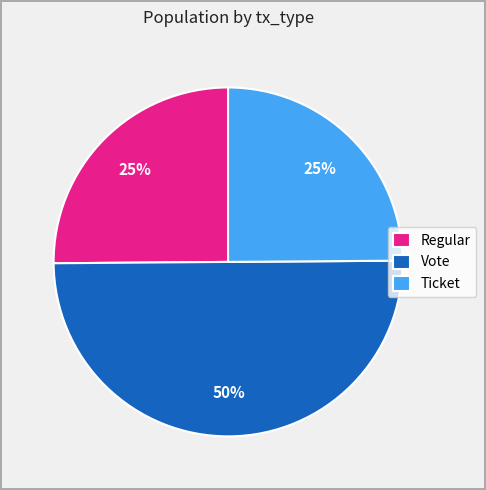

Is it true that Vote is 50% of the pie?

True